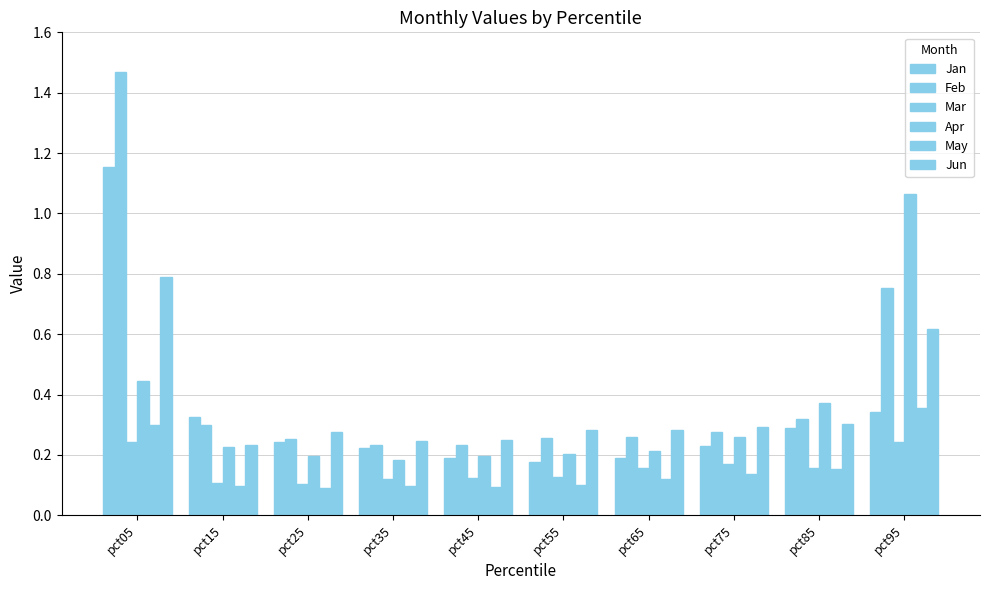

True or false: May has a value of 0.2 at pct65.

False